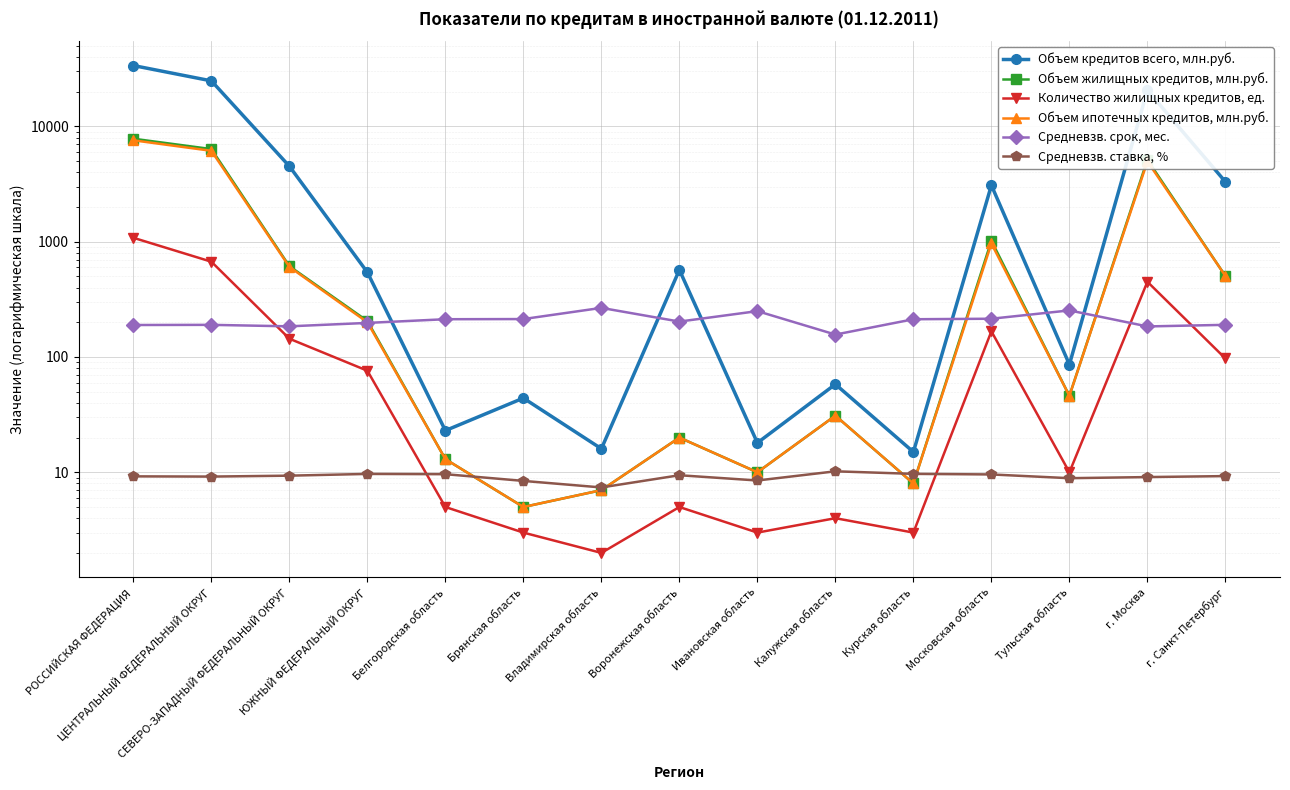

What are all the series names shown in the legend?

Объем кредитов всего, млн.руб., Объем жилищных кредитов, млн.руб., Количество жилищных кредитов, ед., Объем ипотечных кредитов, млн.руб., Средневзв. срок, мес., Средневзв. ставка, %